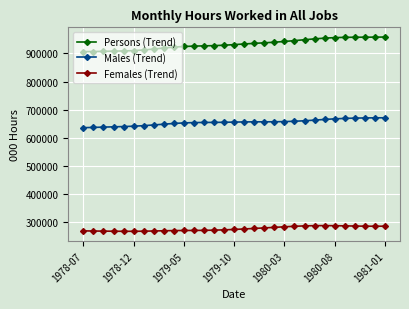

Which series has the largest range (max minus min)?

Persons (Trend)